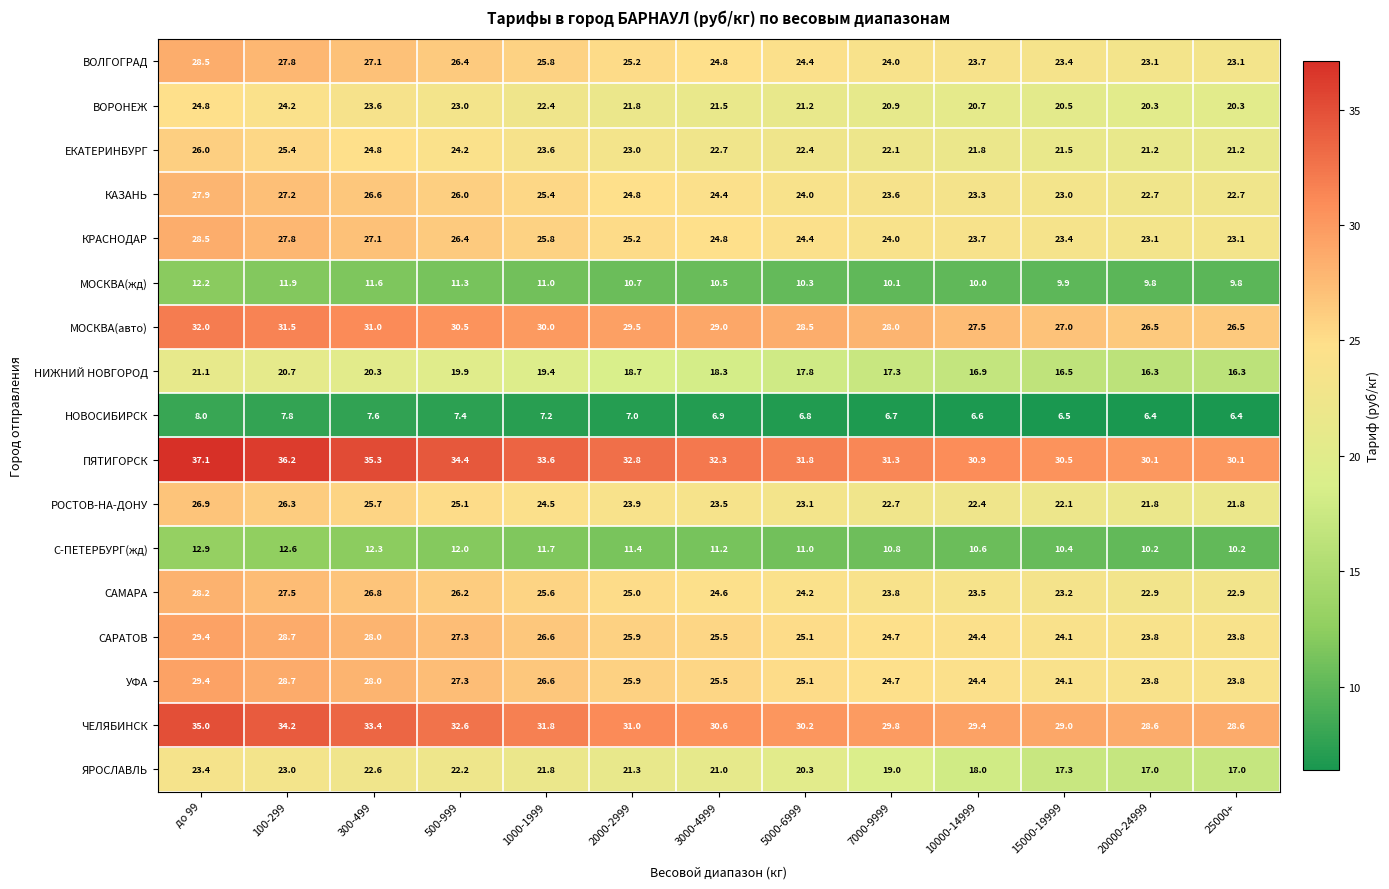

Which series has the widest spread of values?

ПЯТИГОРСК